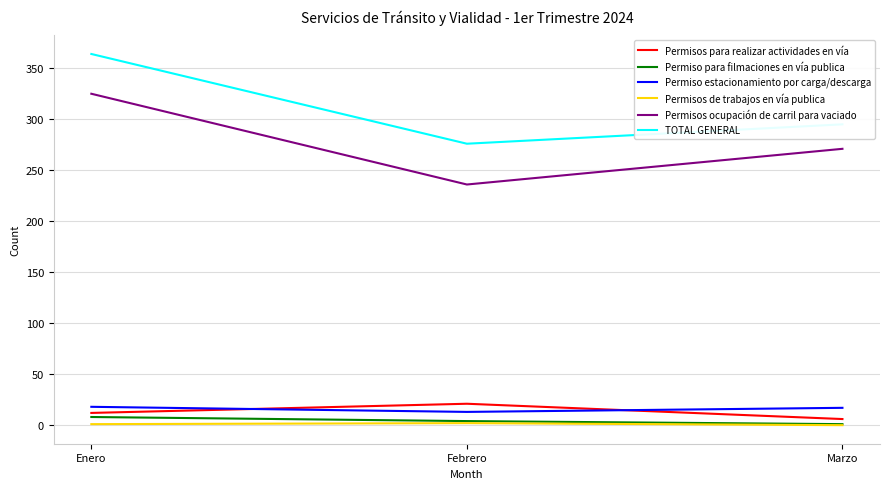

How many distinct data groups are displayed?

6